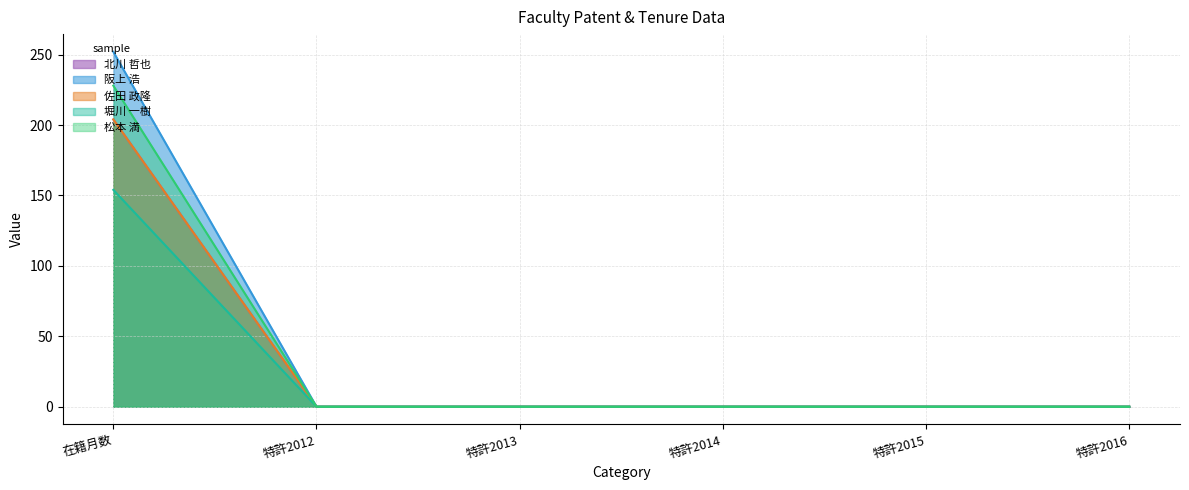

Which series has the largest total across all categories?

阪上 浩